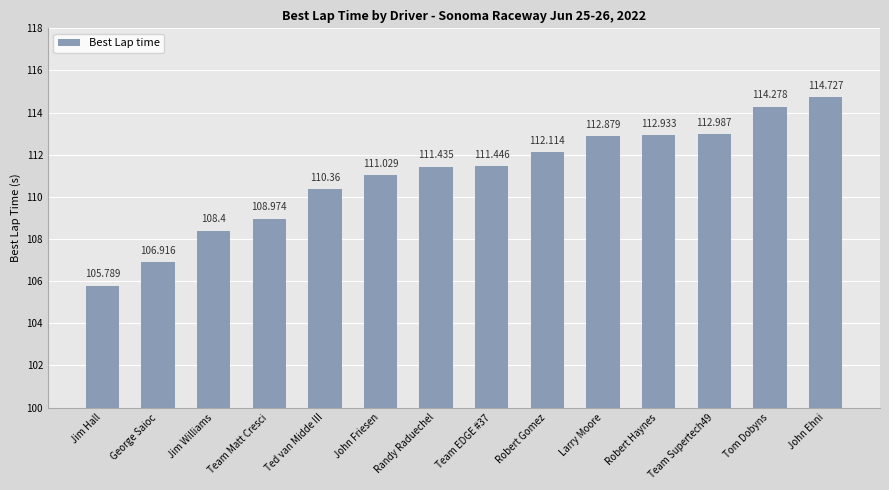

Are the bars grouped side by side (vs. stacked)?

No